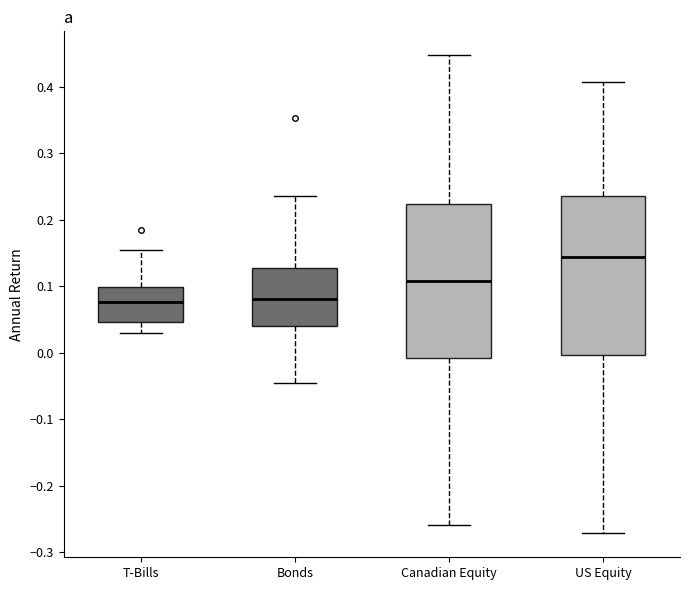

Reading left to right, read every box against the y-axis: the position of its median line, the range the box covers, and the ends of its whiskers. The values are not printed on the chart, so give them approximately, as read against the axis.

T-Bills: median 0.08, box 0.05 to 0.10, whiskers 0.03 to 0.15
Bonds: median 0.08, box 0.04 to 0.13, whiskers -0.05 to 0.24
Canadian Equity: median 0.11, box -0.01 to 0.22, whiskers -0.26 to 0.45
US Equity: median 0.14, box 0.00 to 0.24, whiskers -0.27 to 0.41